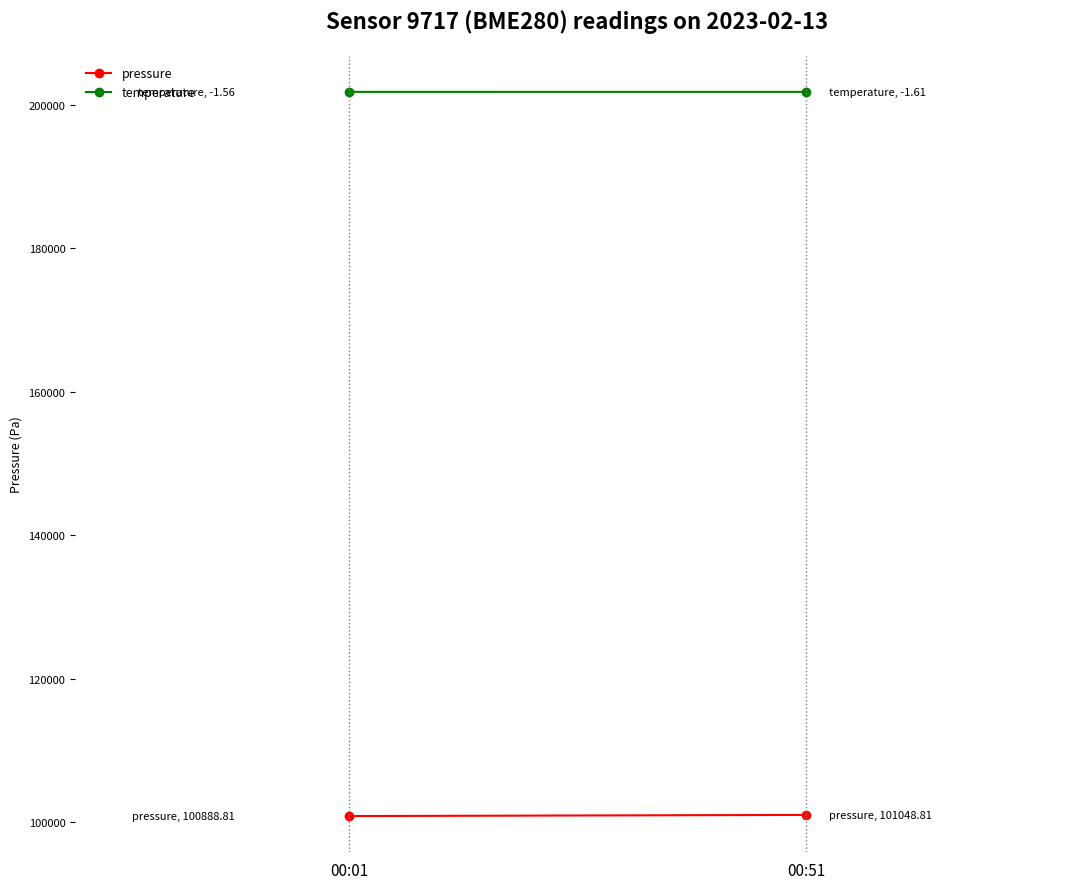

What is the total value across all series at 00:51?

302822.9